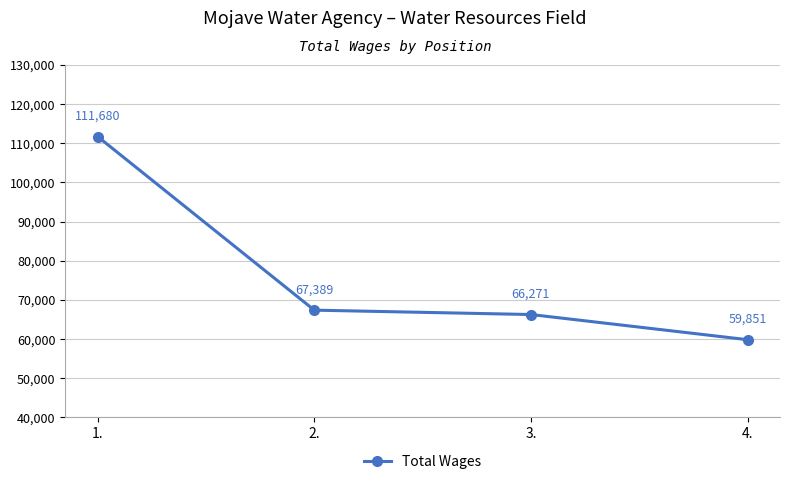

What is the approximate value at 3., to the nearest 10?

66270